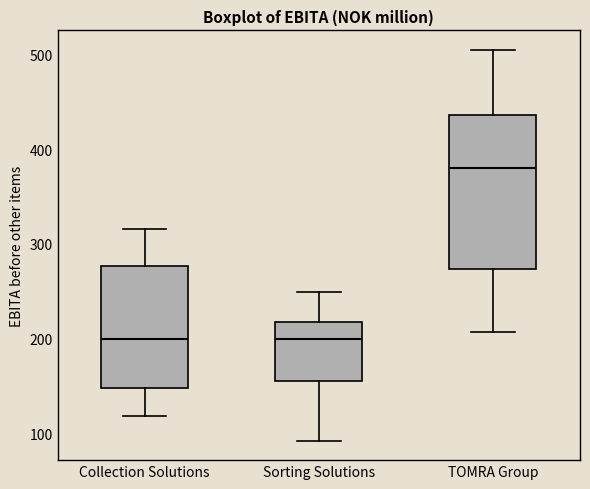

Reading left to right, transcribe this box plot: for each box, give where its median line is, the range the box spans, and where its two whiskers end, as read against the y-axis. The values are not printed on the chart, so give them approximately, as read against the axis.

Collection Solutions: median 200, box 150 to 280, whiskers 120 to 320
Sorting Solutions: median 200, box 150 to 220, whiskers 90 to 250
TOMRA Group: median 380, box 270 to 440, whiskers 210 to 510